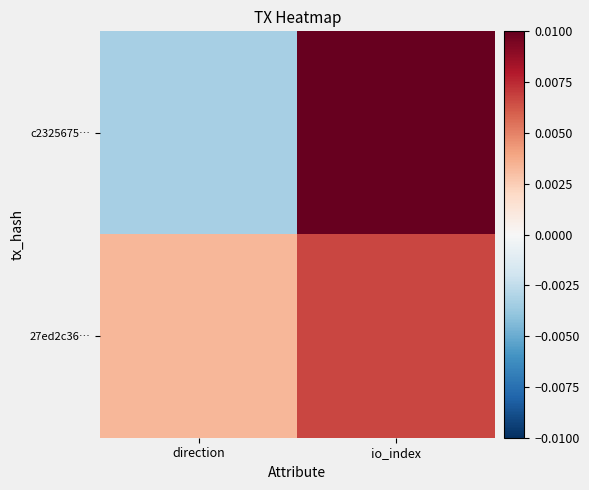

Rank the series at io_index from highest to lowest value.

c2325675…, 27ed2c36…